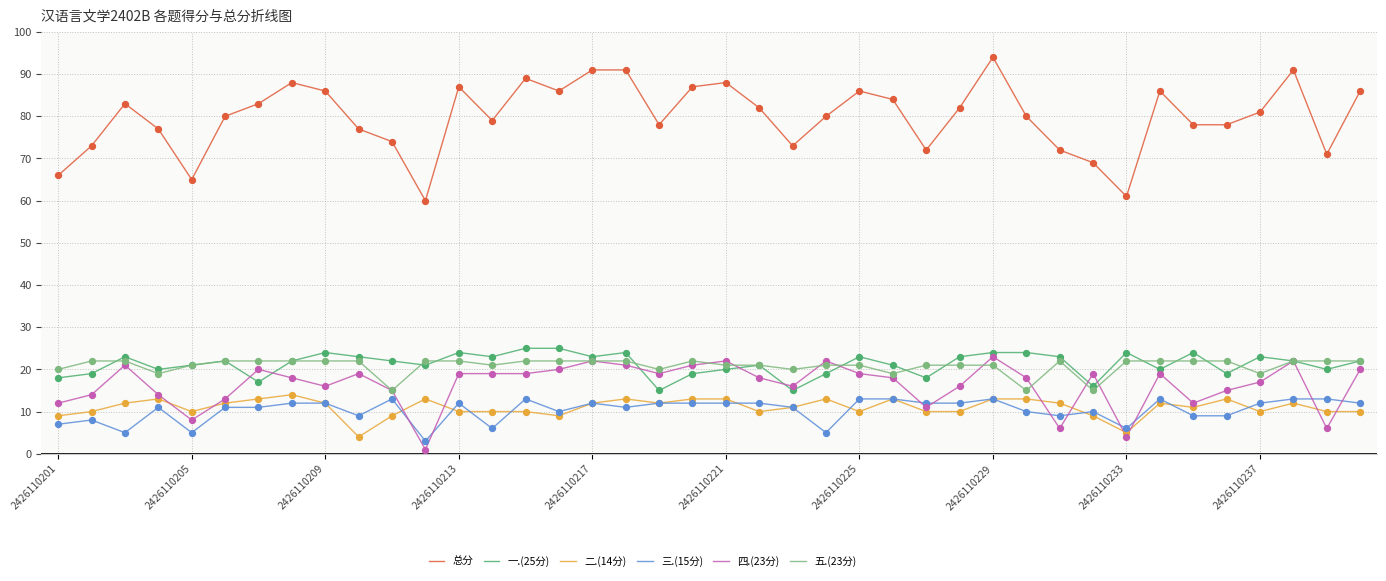

Which series has the widest spread of values?

总分